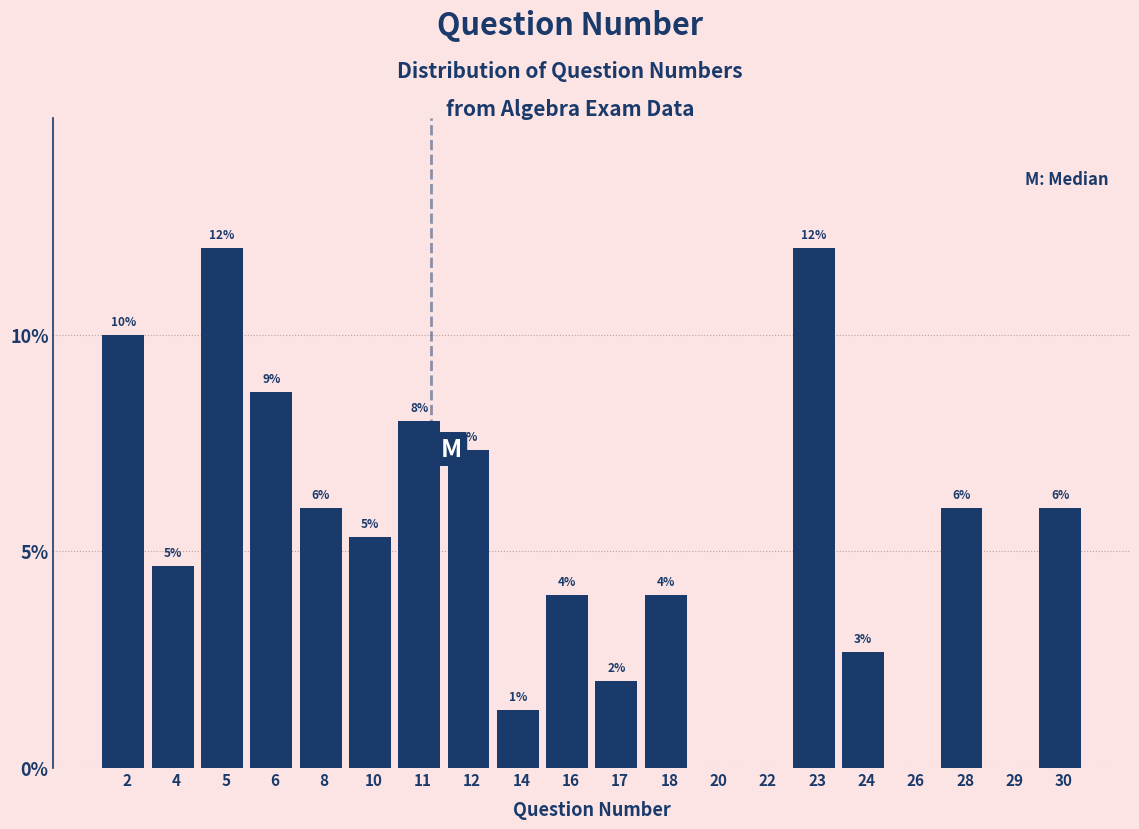

The chart shows a value of -7.8 at 20. True or false?

False